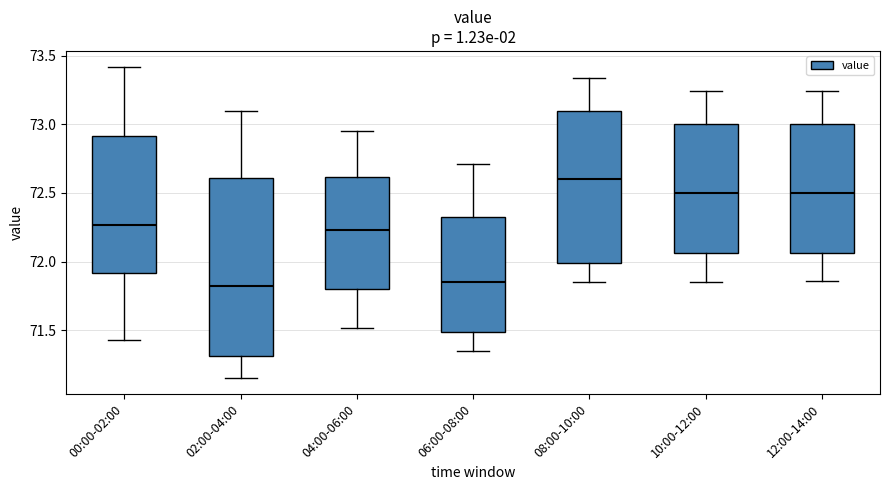

Which box's median line is the highest?

08:00-10:00